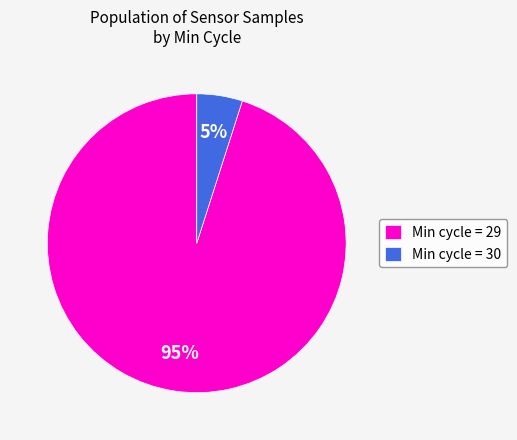

To the nearest percent, what portion does Min cycle = 30 represent?

5%